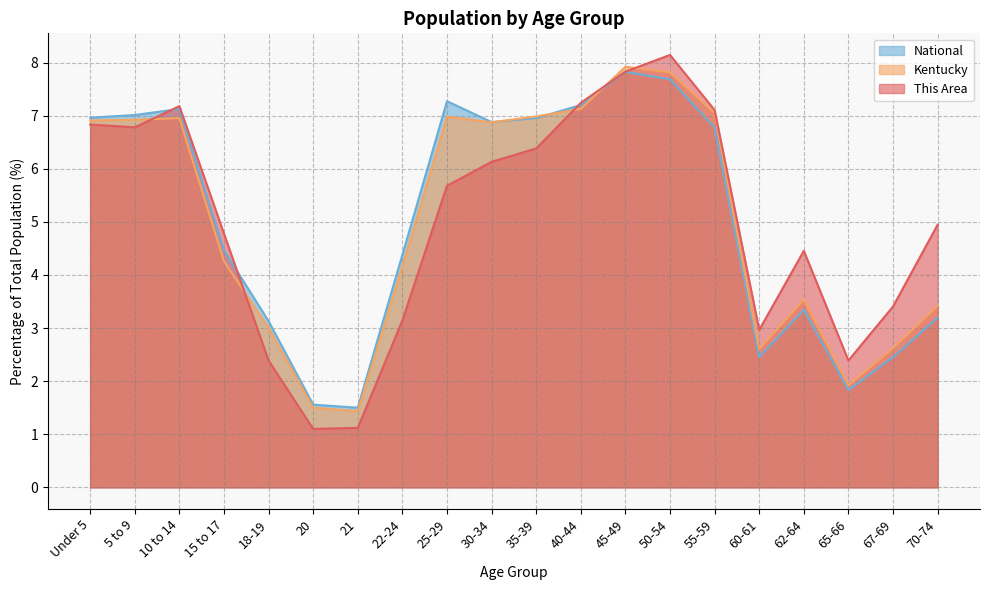

Where is the first local minimum for This Area?

5 to 9